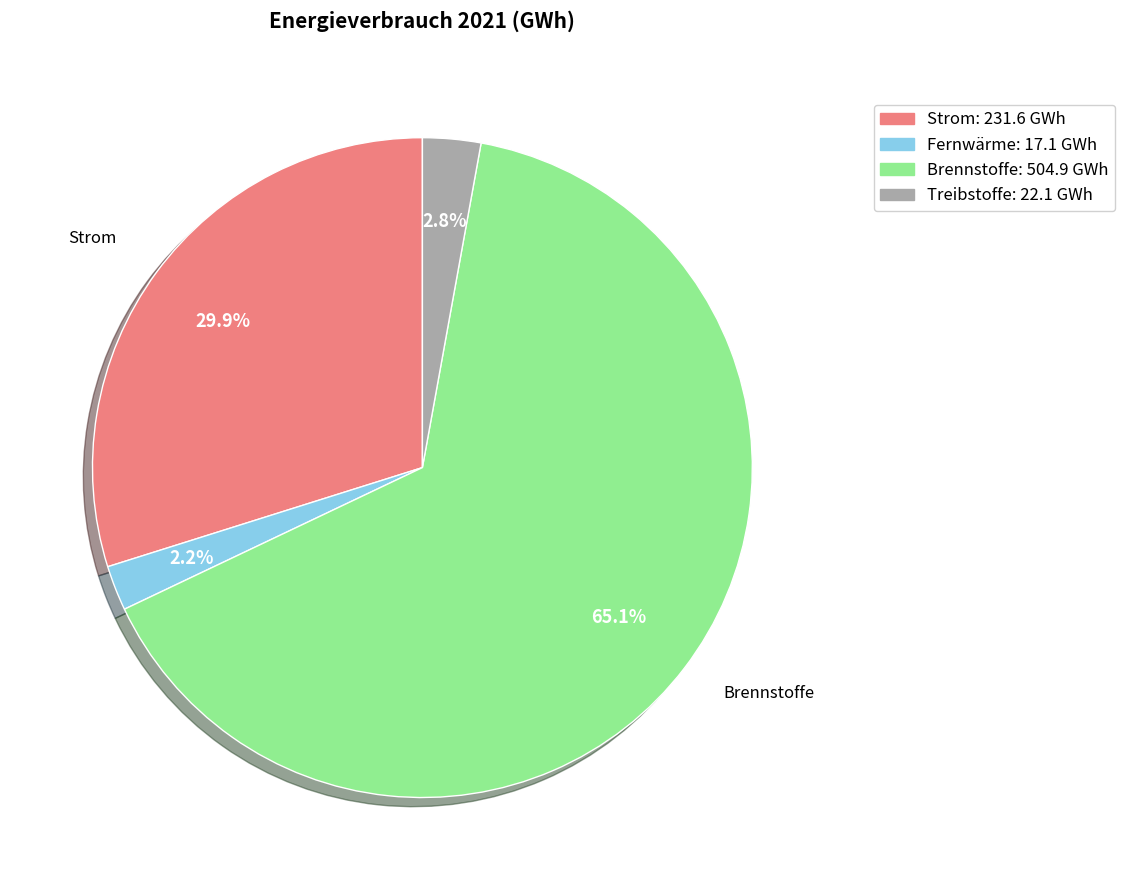

Rank the categories by value from lowest to highest.

Fernwärme, Treibstoffe, Strom, Brennstoffe